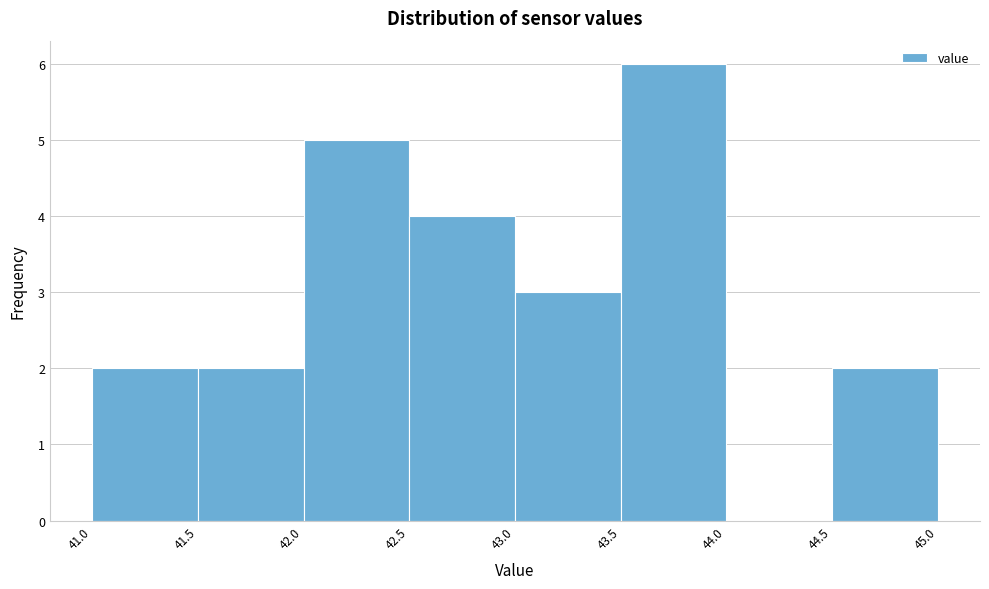

What is the height of the bar covering 43.0 to 43.5 on the x-axis? The values are not printed on the chart, so give them approximately, as read against the axis.

3